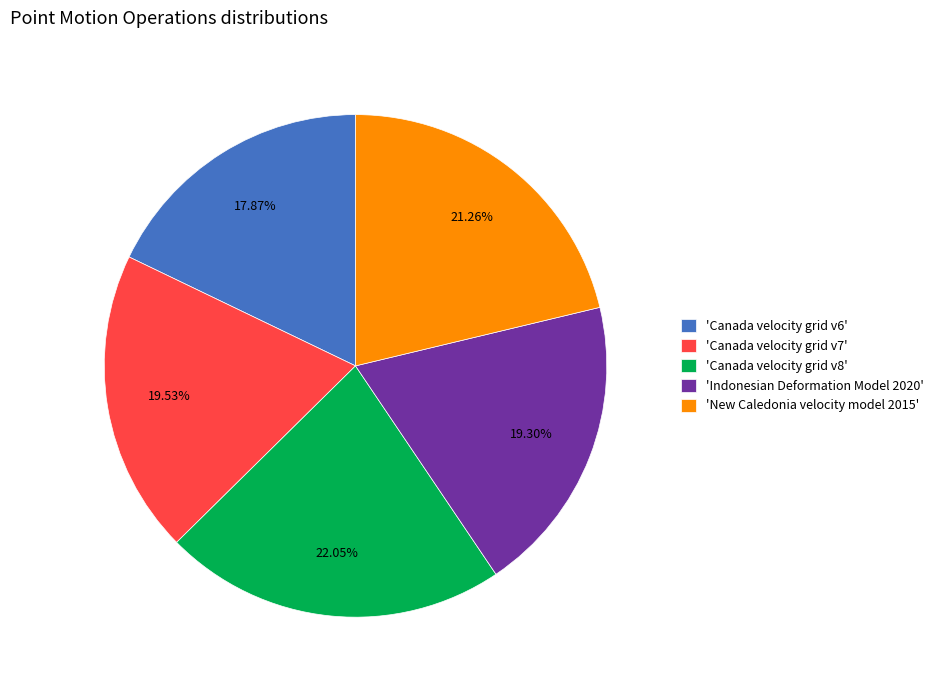

Is there a majority slice in this chart?

No